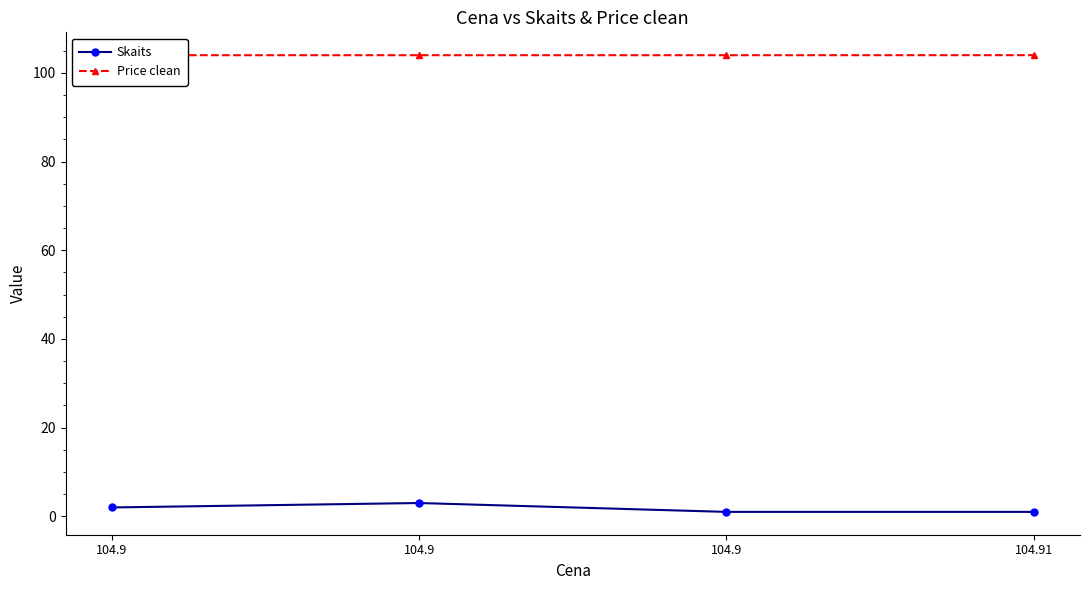

True or false: Skaits and Price clean intersect in this chart.

False